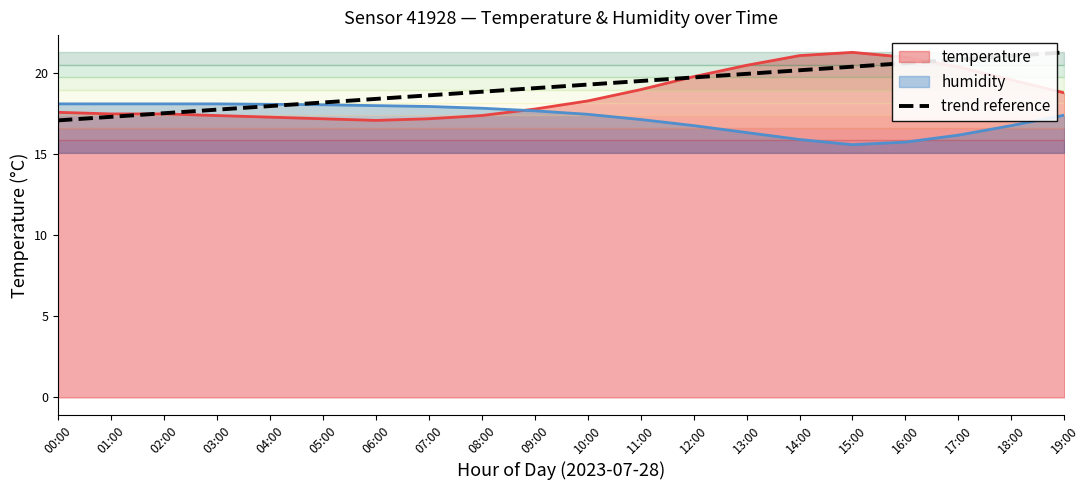

The humidity series shows 9.0 at 14:00. True or false?

False